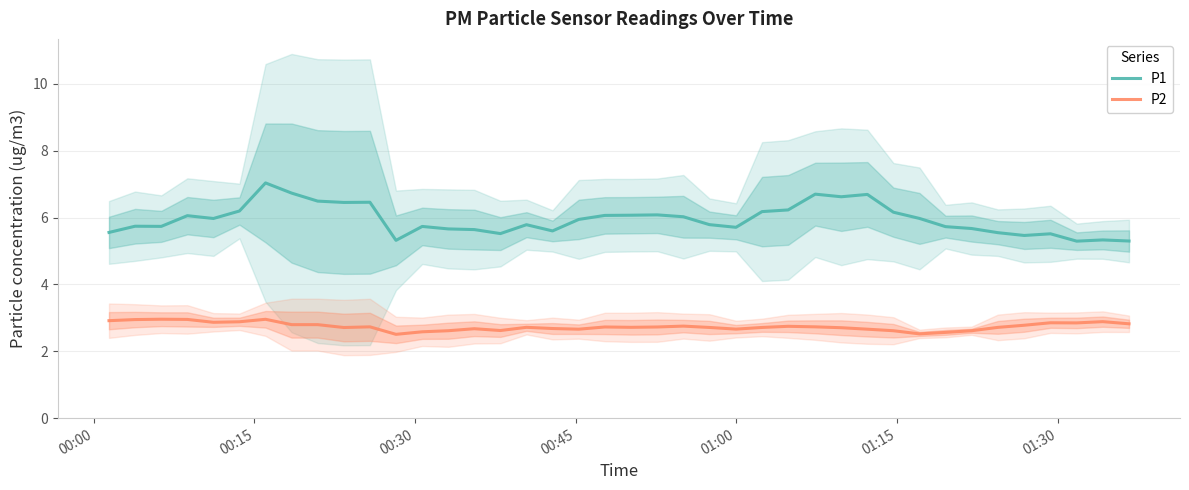

True or false: P1 and P2 cross at least once.

False